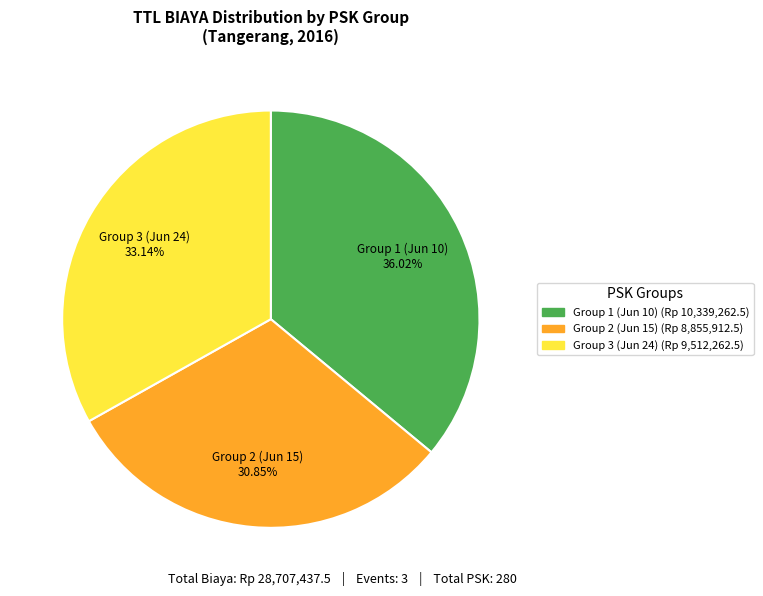

How many segments does this pie chart have?

3